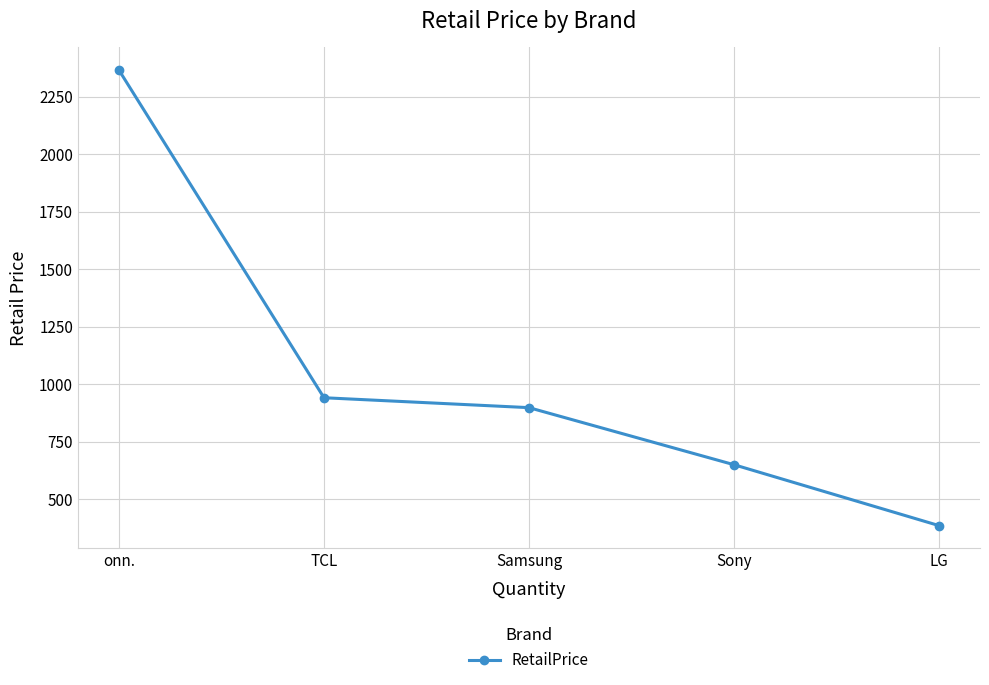

Between onn. and Samsung, which is larger?

onn.